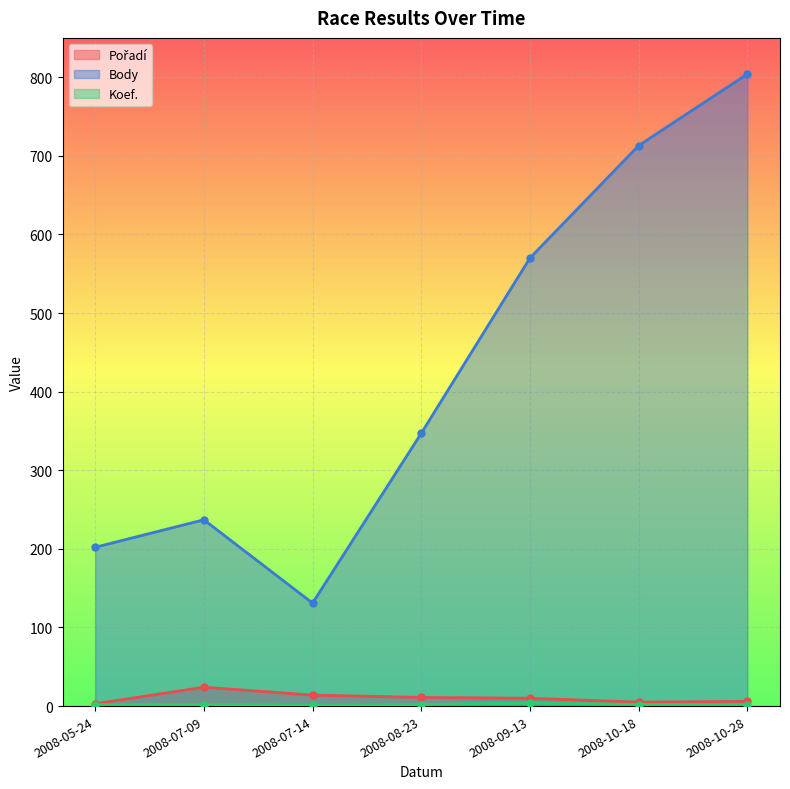

Reading right to left, what are all the values shown in this chart?

Pořadí: 2008-10-28=6	2008-10-18=5	2008-09-13=10	2008-08-23=11	2008-07-14=14	2008-07-09=24	2008-05-24=3
Body: 2008-10-28=804	2008-10-18=713	2008-09-13=570	2008-08-23=347	2008-07-14=131	2008-07-09=237	2008-05-24=202
Koef.: 2008-10-28=2	2008-10-18=2	2008-09-13=4	2008-08-23=2	2008-07-14=1	2008-07-09=2	2008-05-24=2